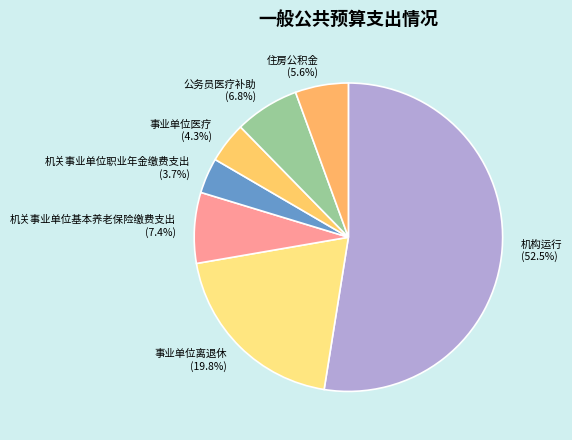

Does any single category account for the majority?

Yes